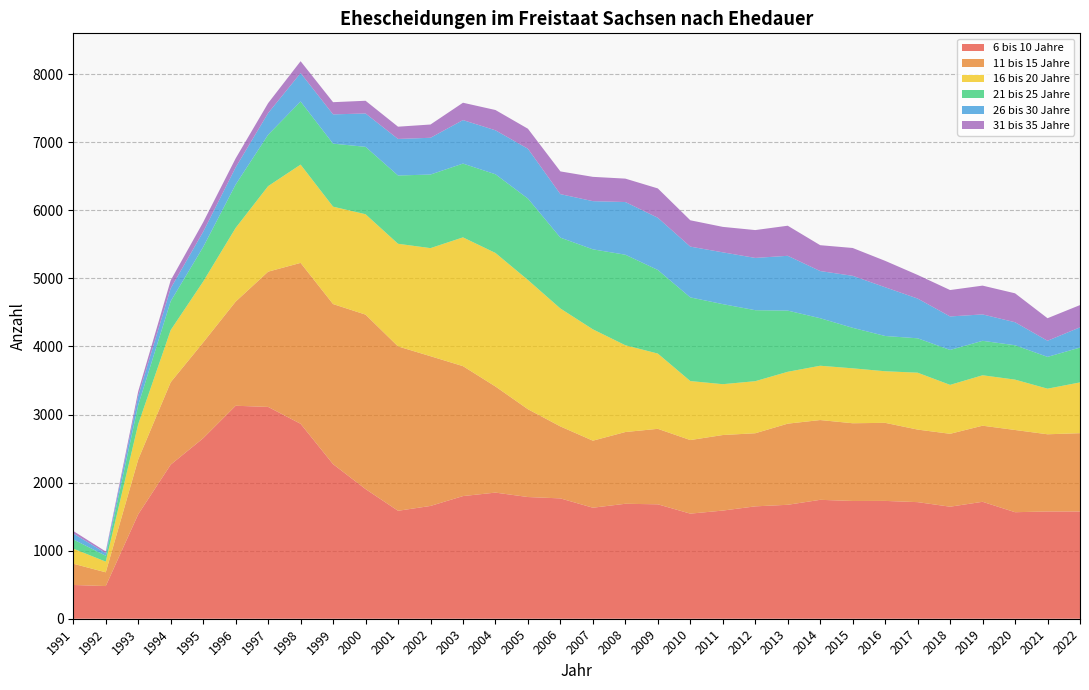

What is the highest value of the 6 bis 10 Jahre series?

3129